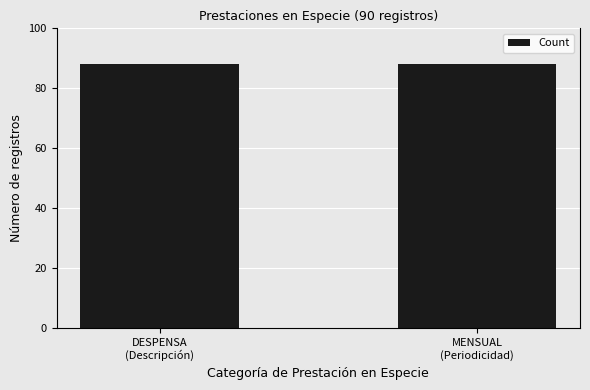

Rank the categories by value from lowest to highest.

MENSUAL, DESPENSA